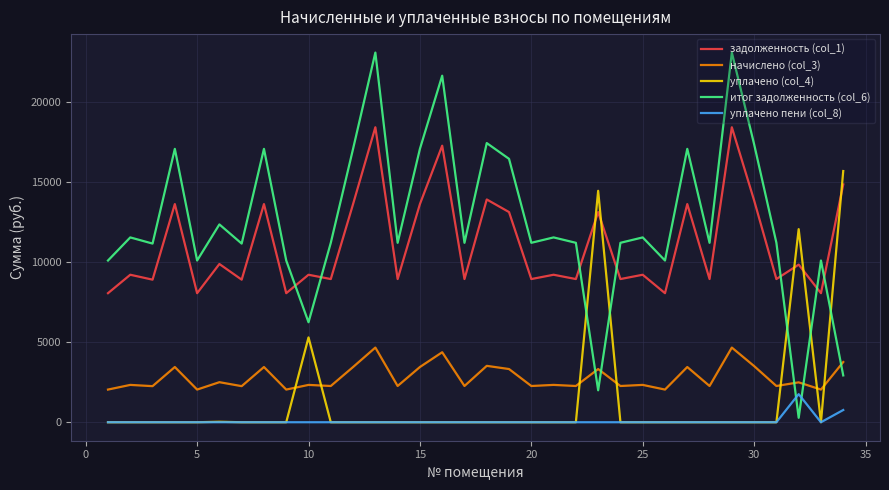

After their last crossing, which series has the higher values: итог задолженность (col_6) or задолженность (col_1)?

задолженность (col_1)